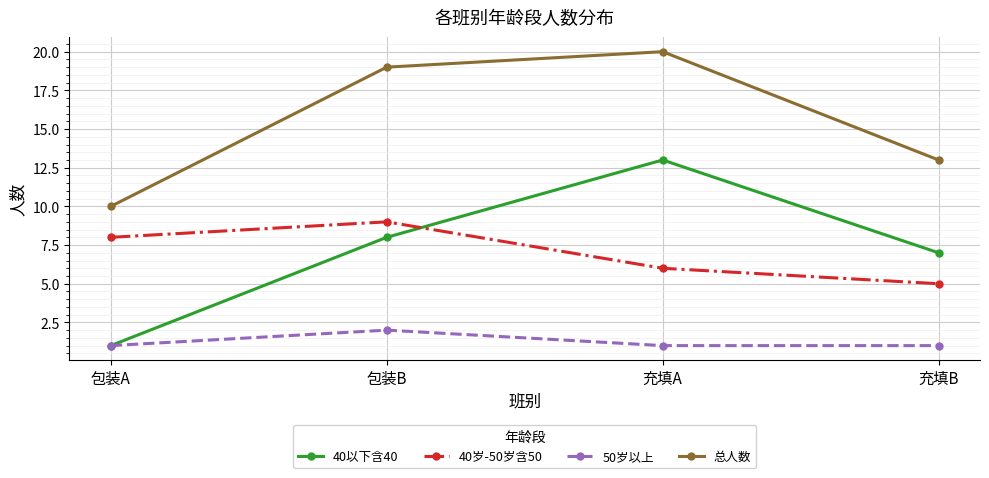

Is the value of 40岁-50岁含50 at 包装A greater than the value of 40以下含40 at 充填A?

No